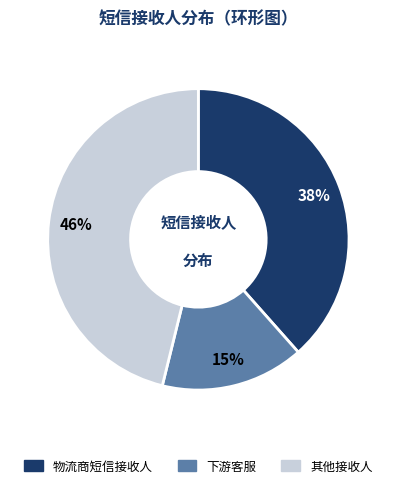

Is there any slice that represents more than half of the pie?

No